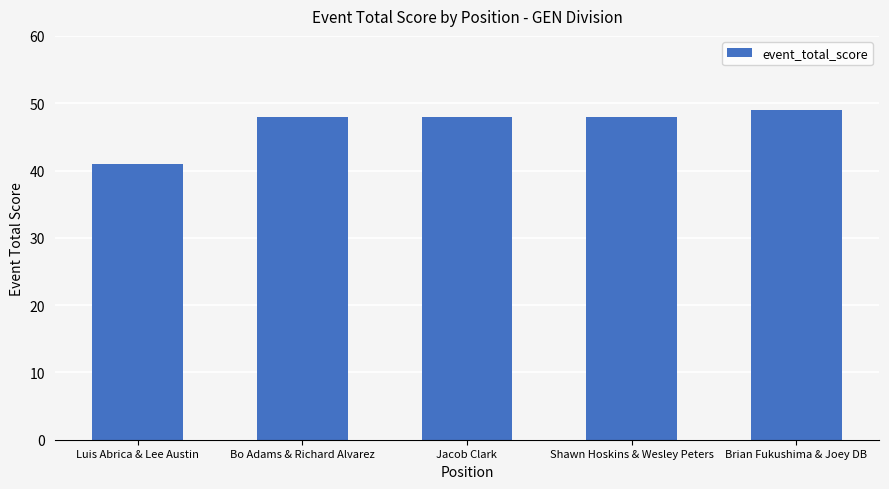

Read the value at Luis Abrica & Lee Austin.

41